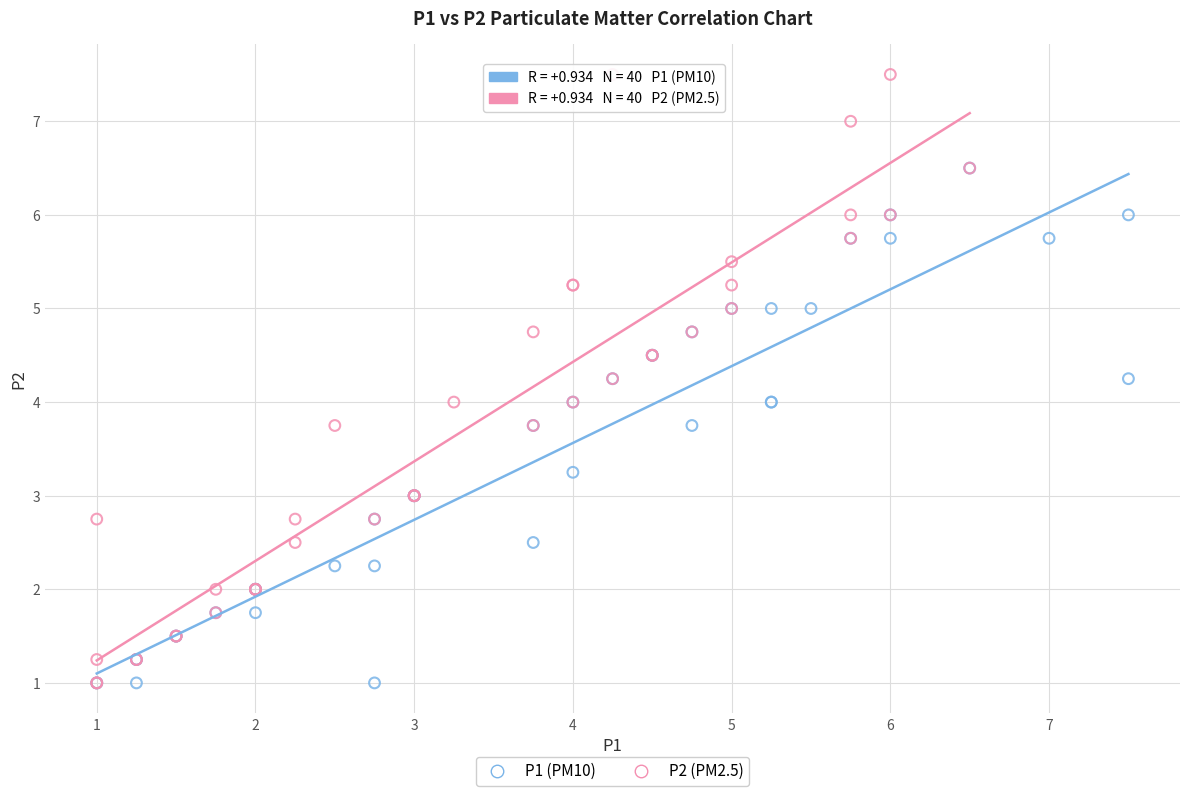

Which series has the widest spread of Y values?

P2 (PM2.5)